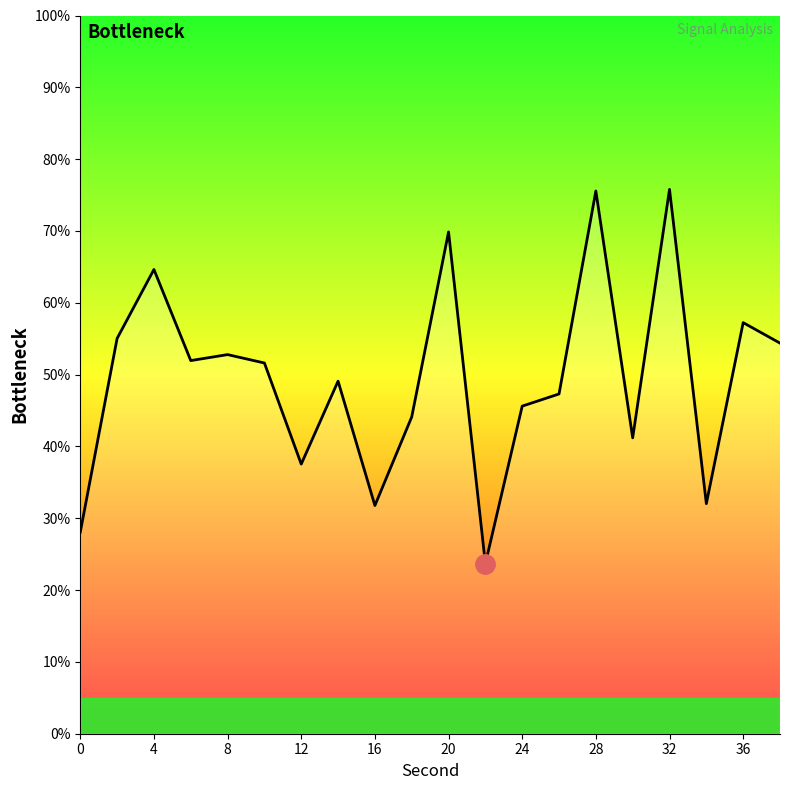

What is the difference between the second highest and second lowest values?

47.5